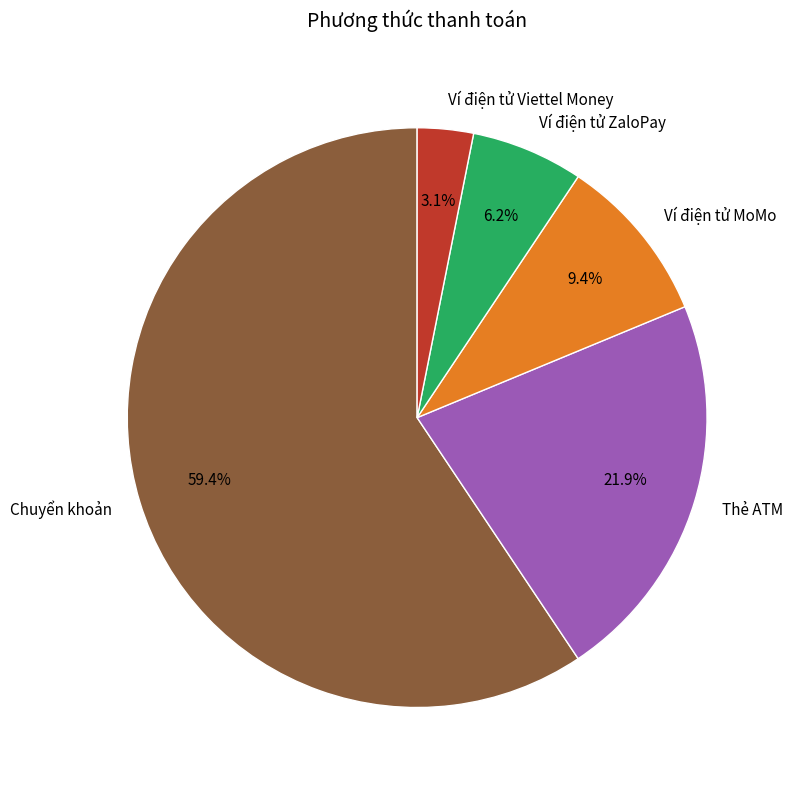

Does Ví điện tử MoMo represent more than half of the total?

No